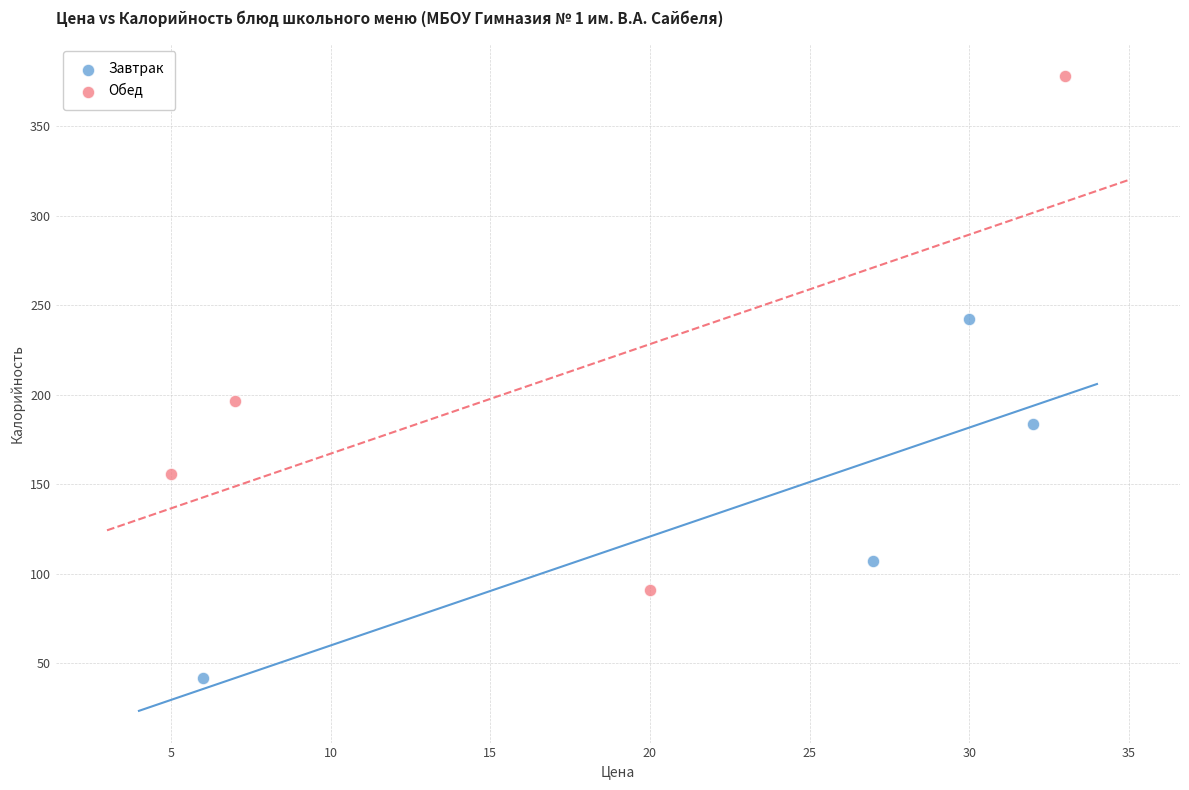

Which series has the widest spread of Y values?

Обед